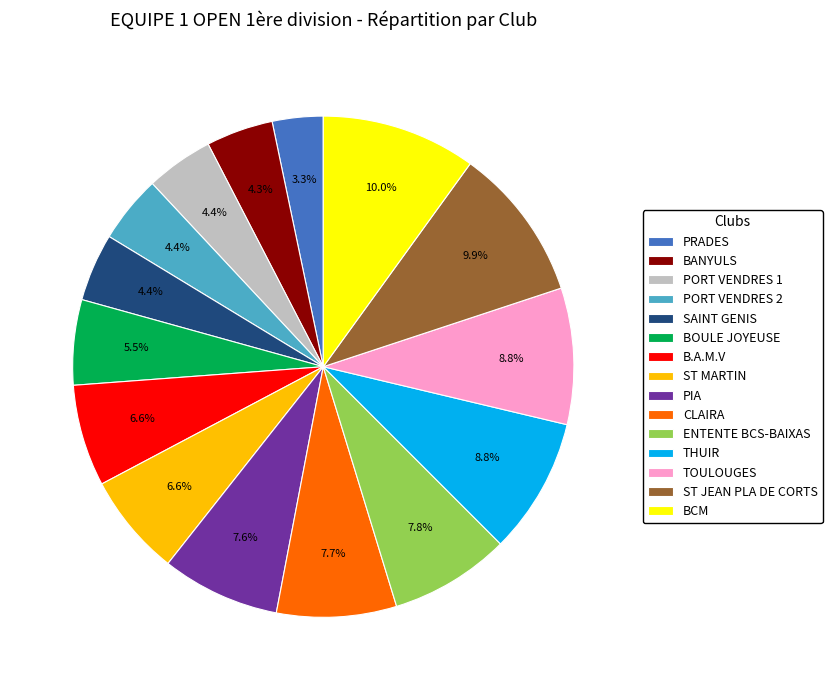

Do TOULOUGES and BANYULS together represent more than half of the pie?

No